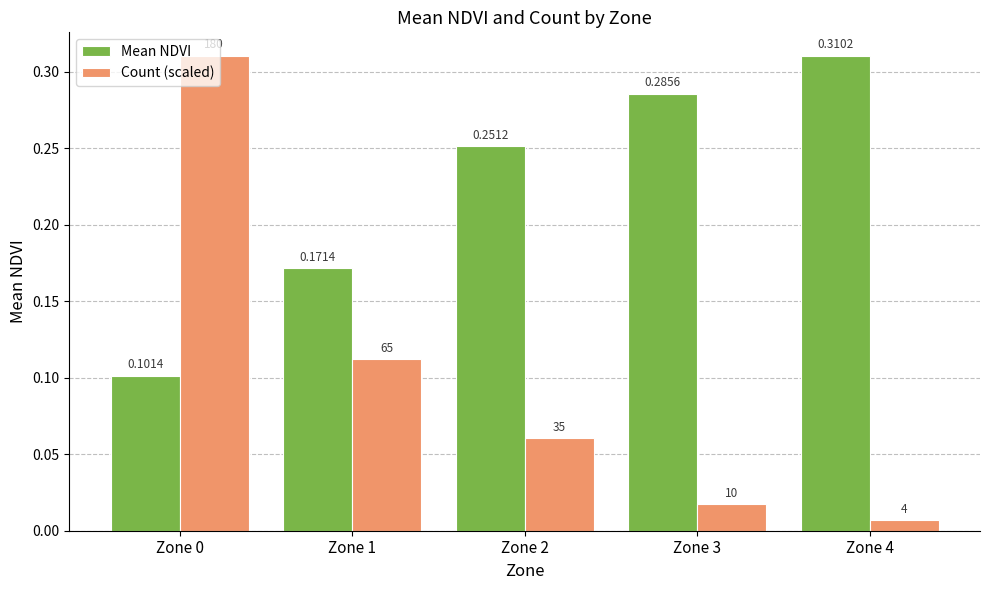

Which series changed the most between Zone 1 and Zone 4?

Mean NDVI